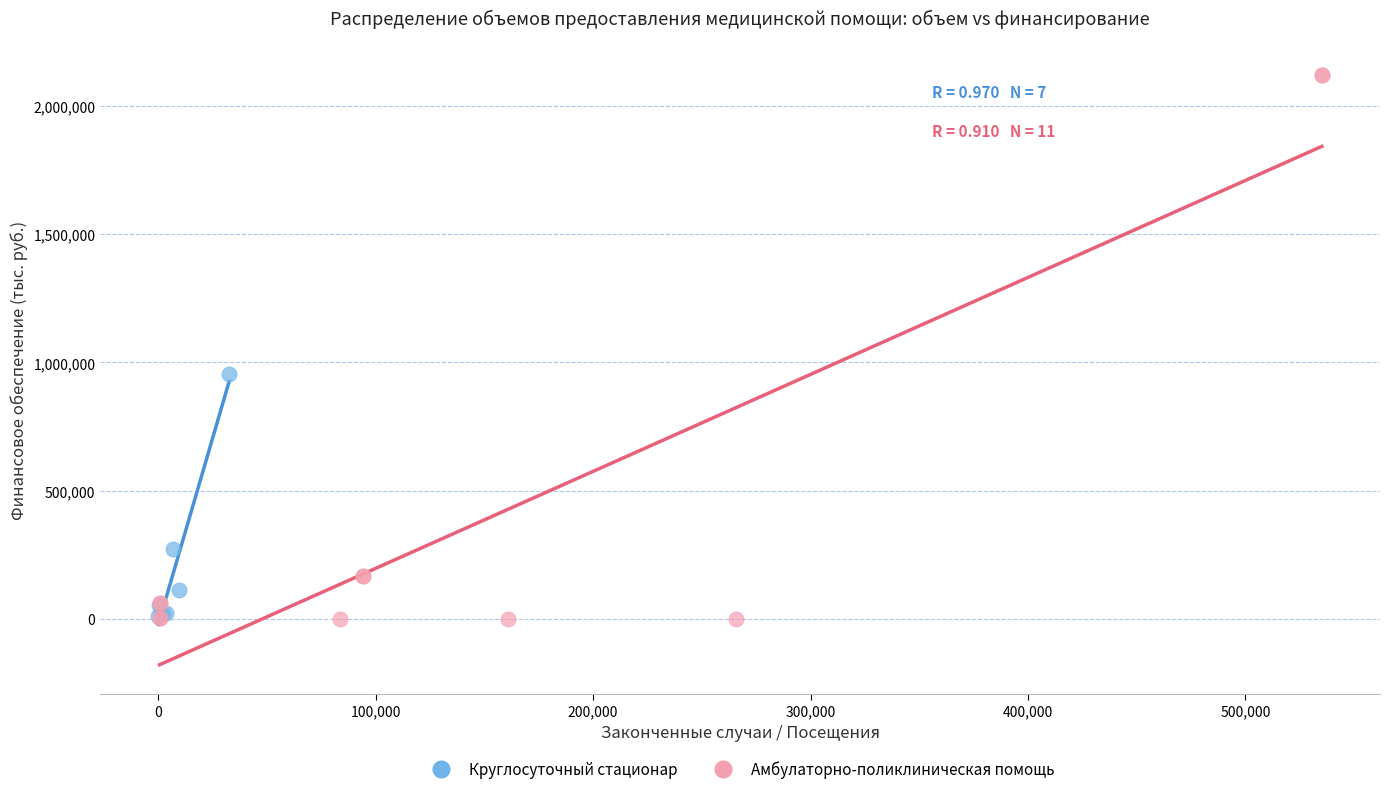

What are all the series names shown in the legend?

Круглосуточный стационар, Амбулаторно-поликлиническая помощь